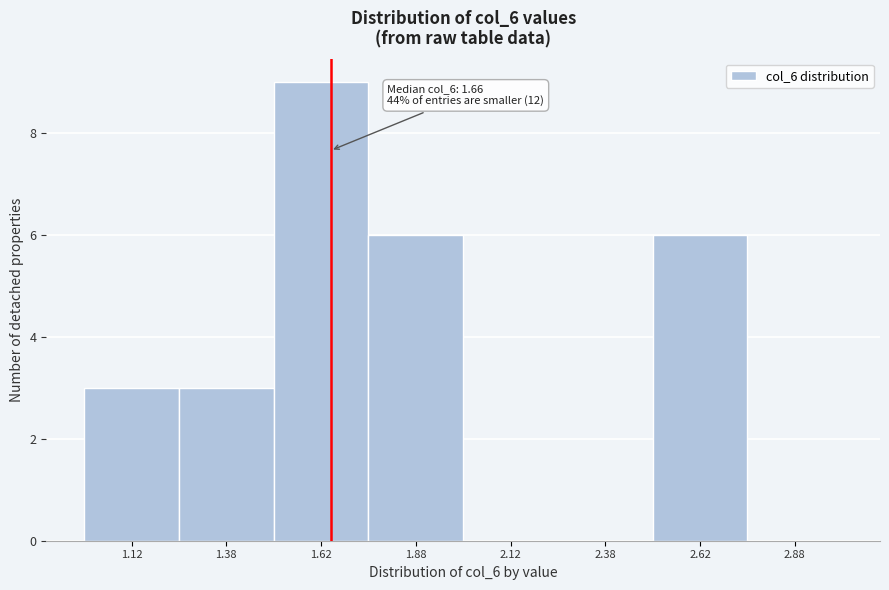

Which range on the x-axis has the tallest bar?

1.50 to 1.75